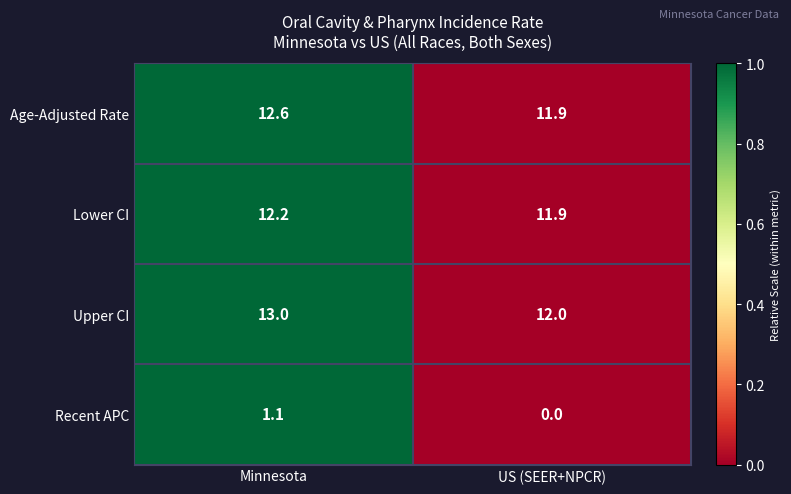

How many data points in Age-Adjusted Rate are less than 12?

1